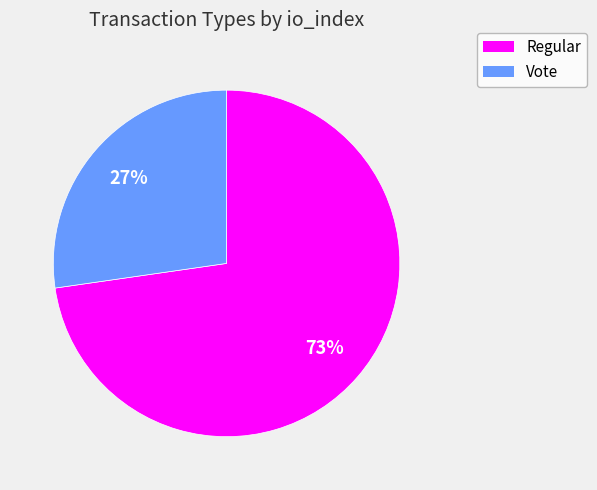

To the nearest percent, what portion does Vote represent?

27%